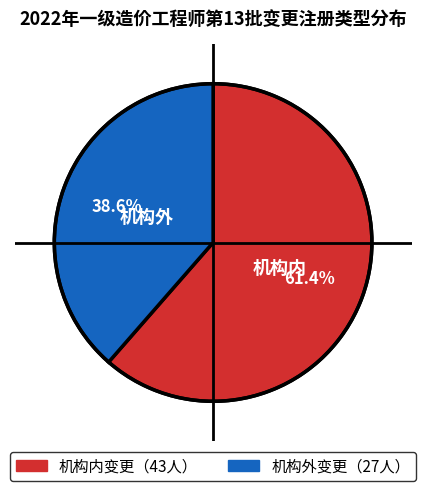

How many segments does this pie chart have?

2